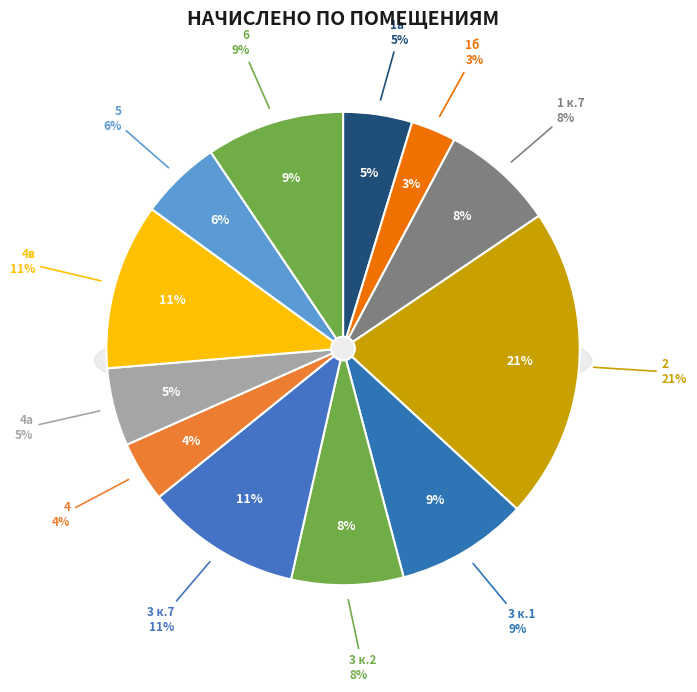

What percentage is NOT represented by 4в?

88.6%